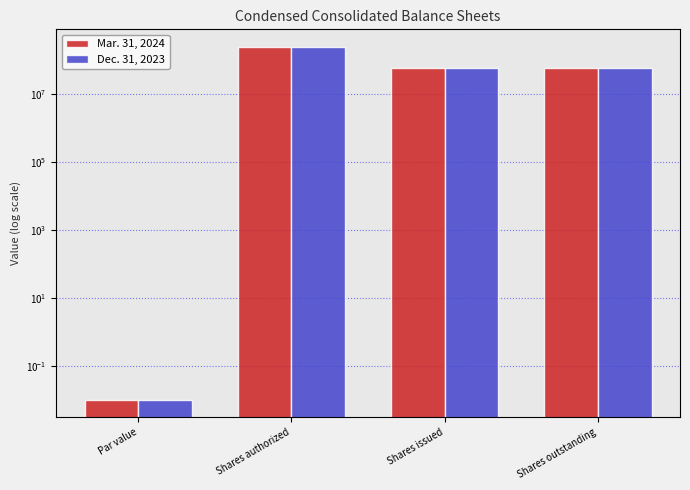

List the series in order of their overall mean, lowest first.

Mar. 31, 2024, Dec. 31, 2023